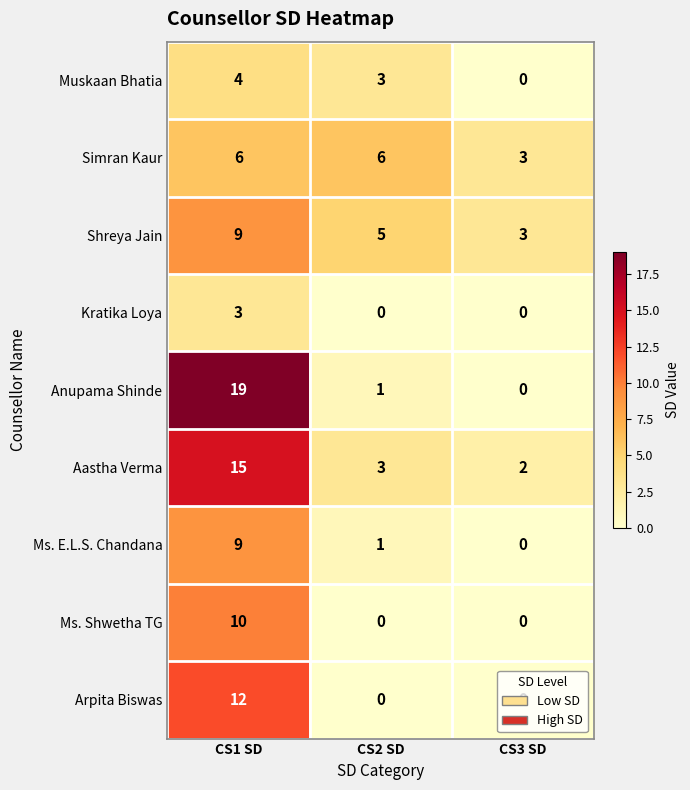

Which category has the highest value in the Anupama Shinde series?

CS1 SD